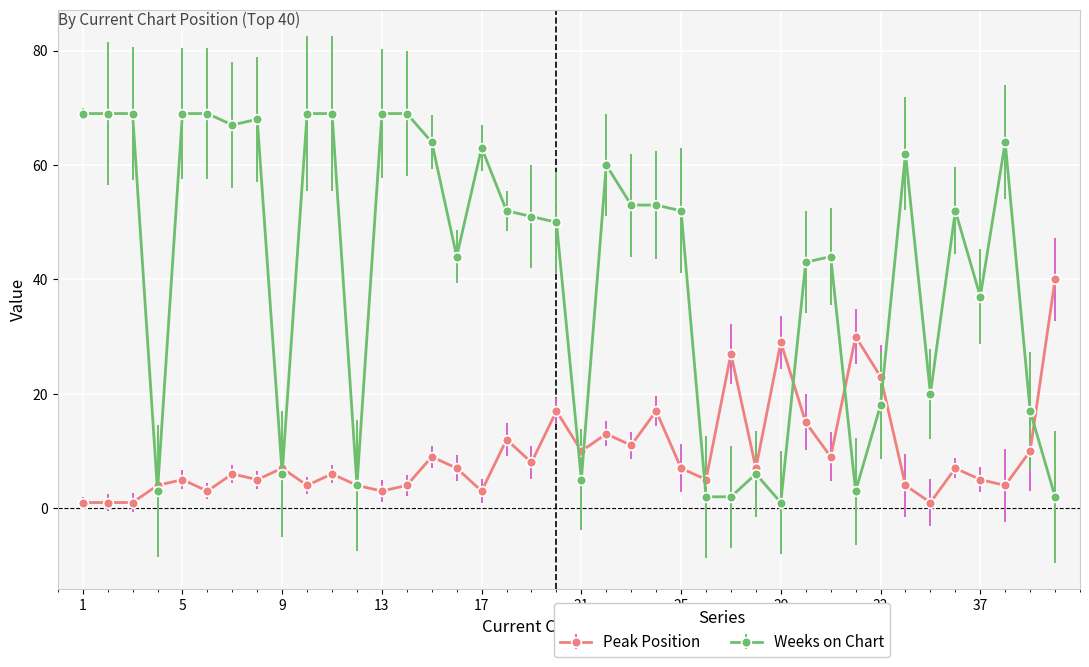

True or false: Weeks on Chart has more than 1 interior local peaks.

True